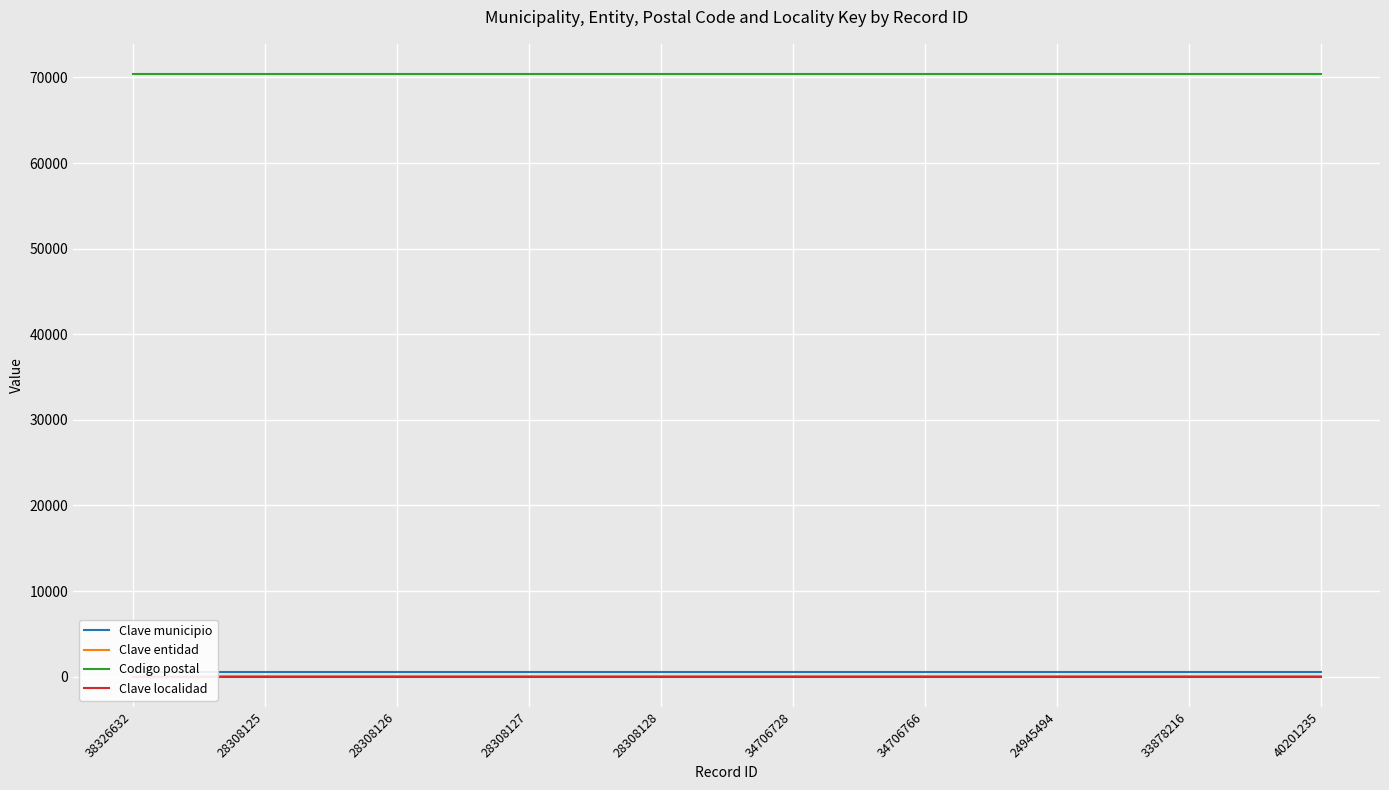

Does the chart display data point markers on the line(s)?

No